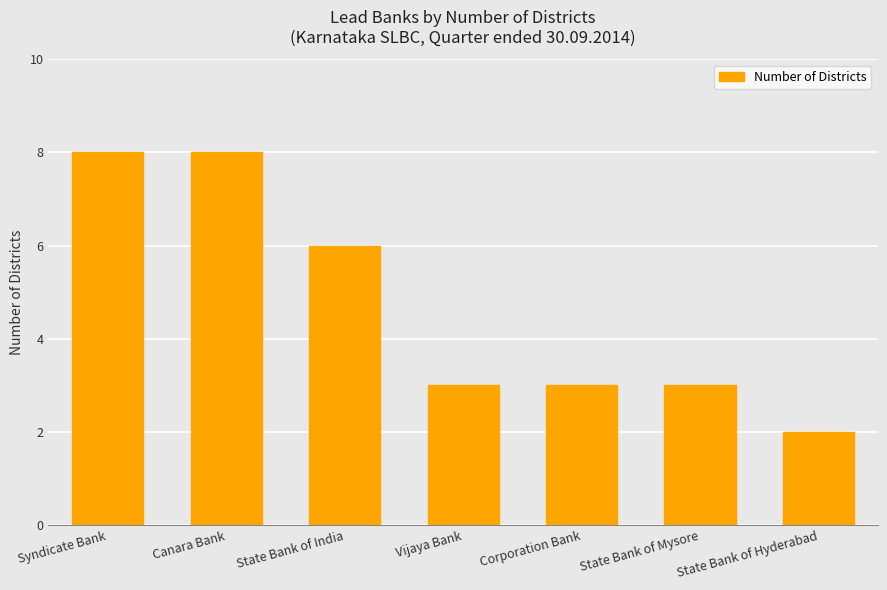

Which category has the lowest value across all series?

State Bank of Hyderabad